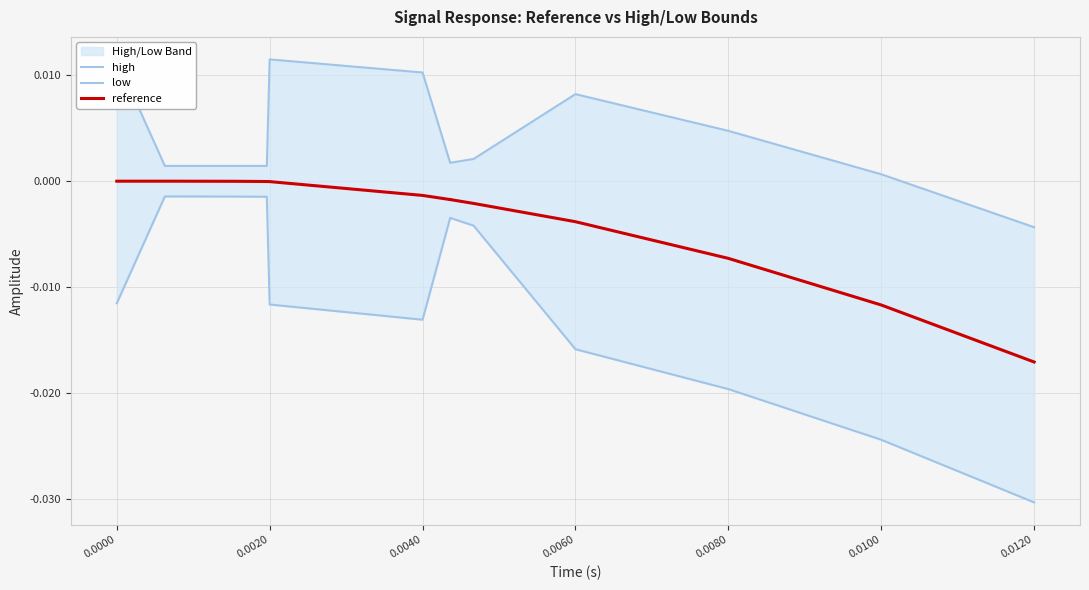

Is it true that reference equals 0.0 at 0.0000?

True